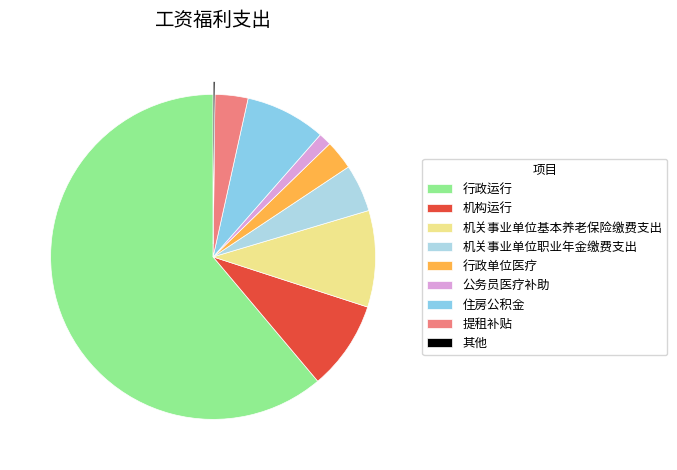

Combined, do 机构运行 and 公务员医疗补助 account for over 50%?

No